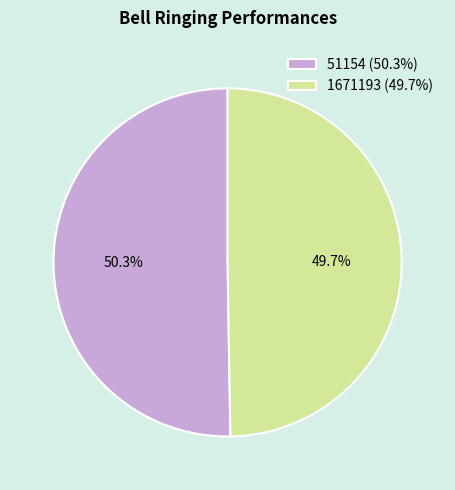

Rank the categories by value from highest to lowest.

51154, 1671193